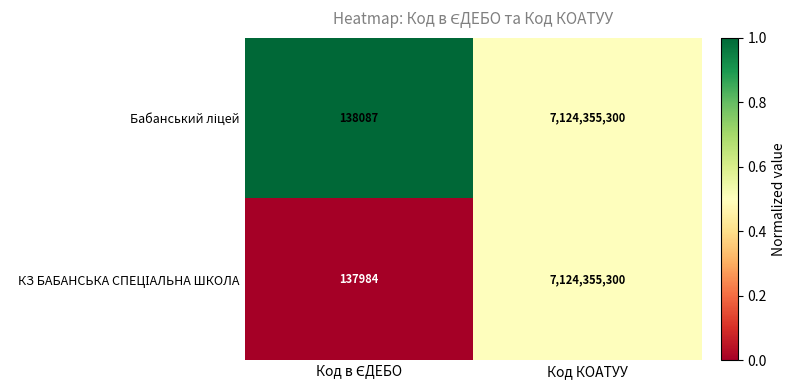

At which category is the sum across all series the highest?

Код КОАТУУ